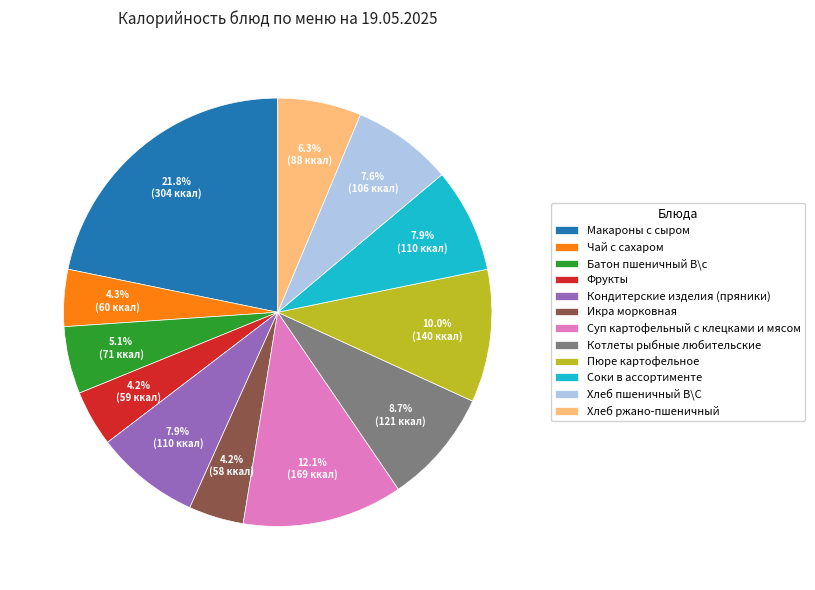

To the nearest percent, what percentage of the pie is Пюре картофельное?

10%